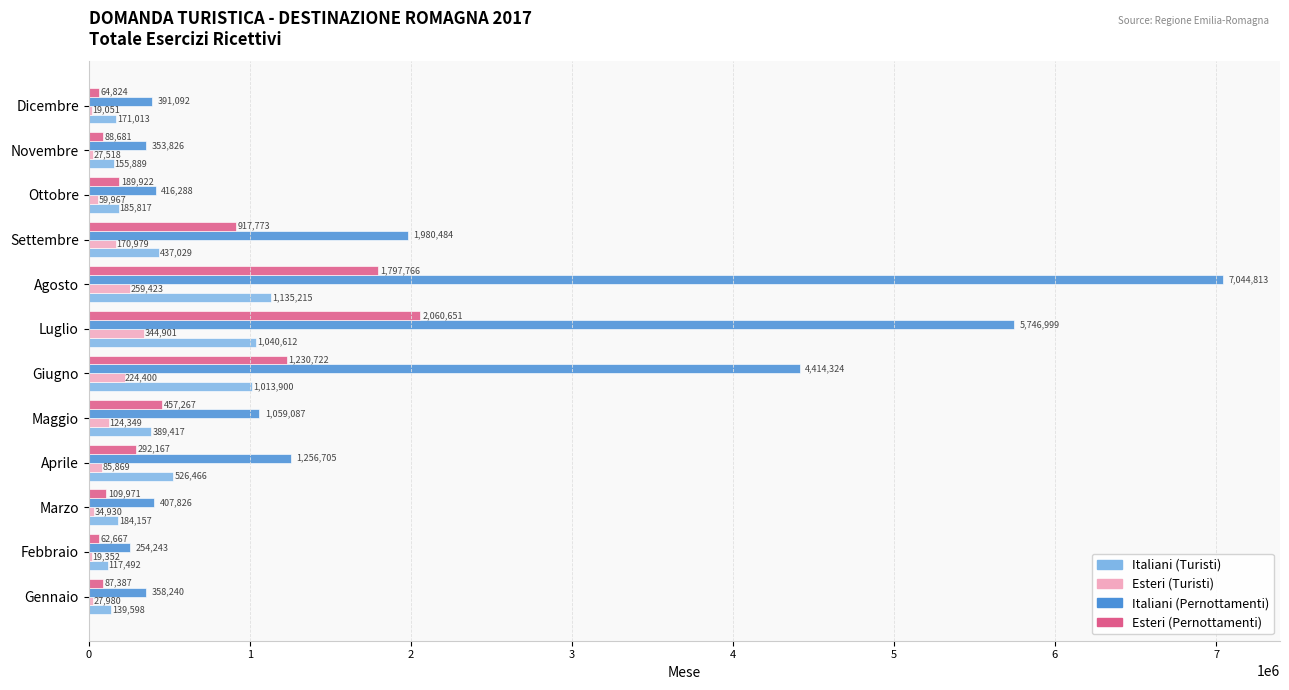

Which series changed the most between Gennaio and Luglio?

Italiani (Pernottamenti)